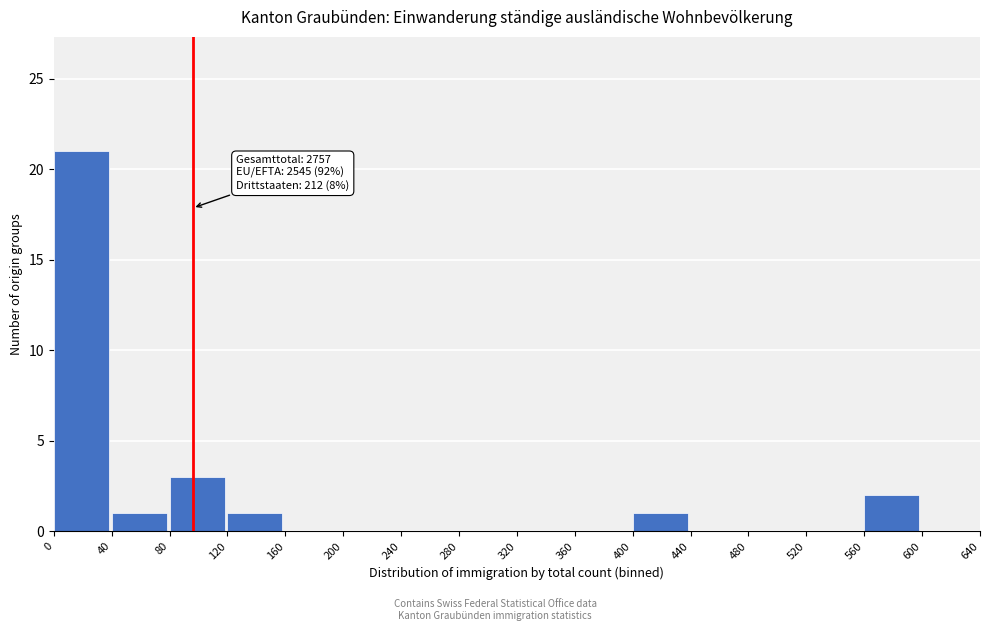

Which range on the x-axis has the tallest bar?

0 to 40